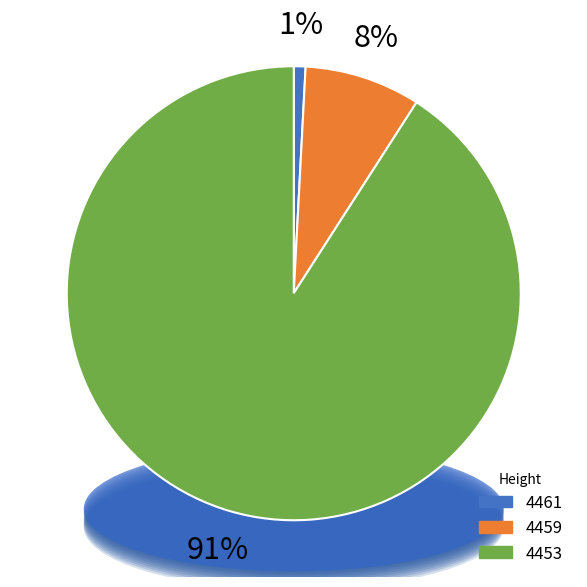

How many segments does this pie chart have?

3